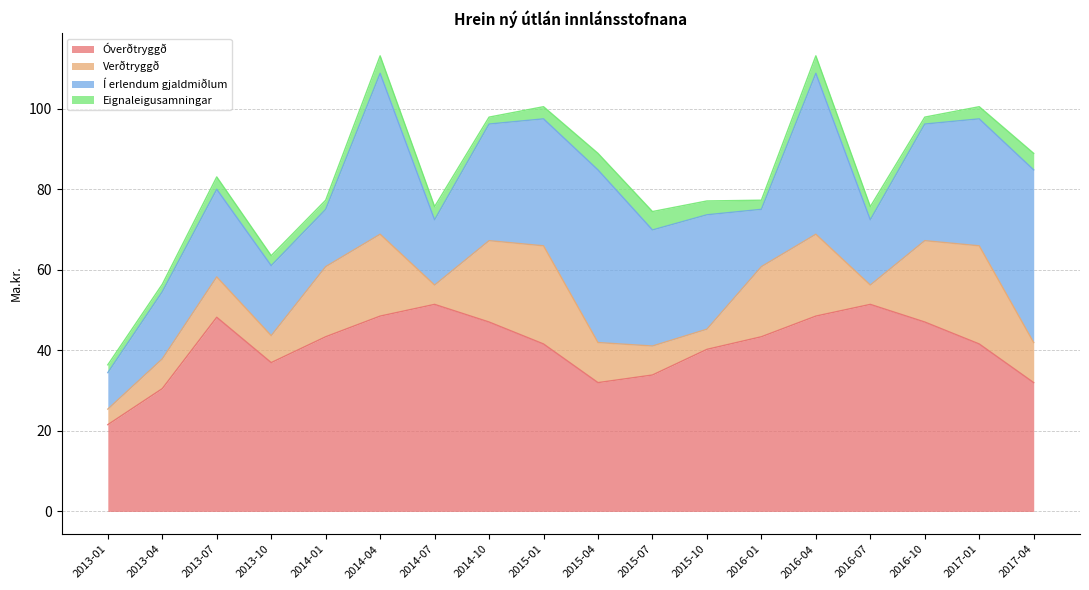

What is the value of the Í erlendum gjaldmiðlum point at the 12th from the left?

28.4